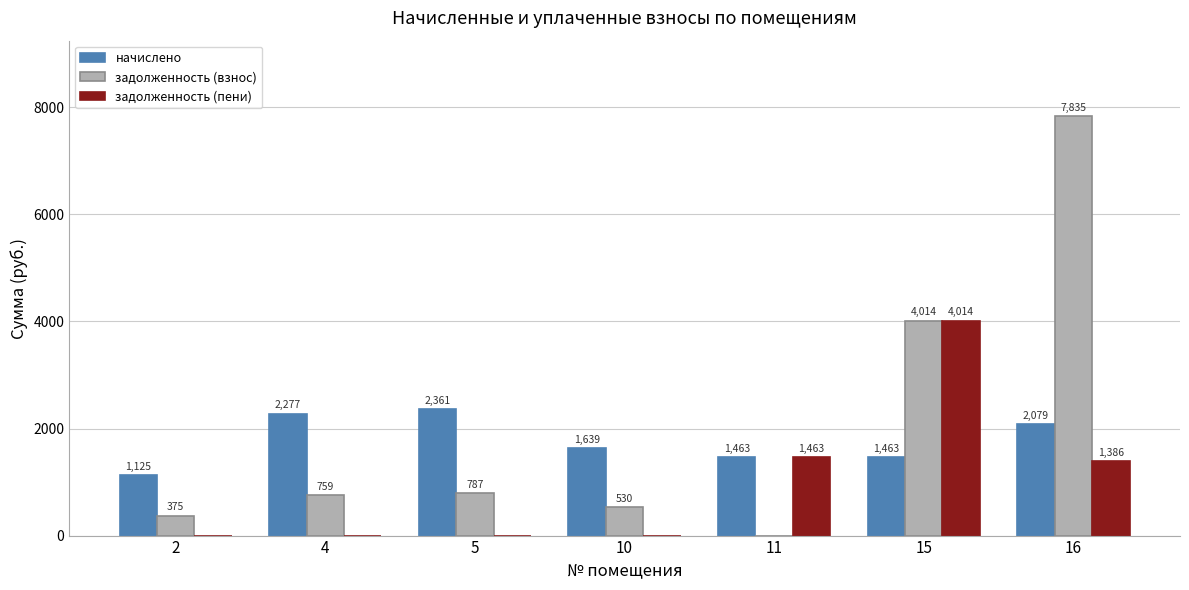

The начислено series shows 1462.7 at 11. True or false?

True